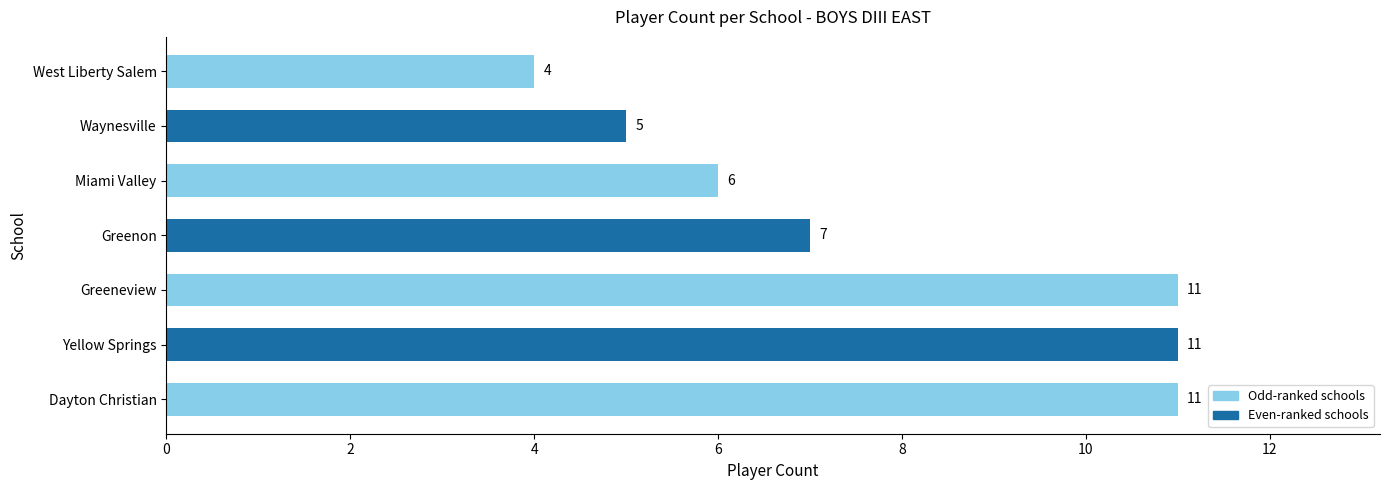

What is the minimum value shown in the chart?

4